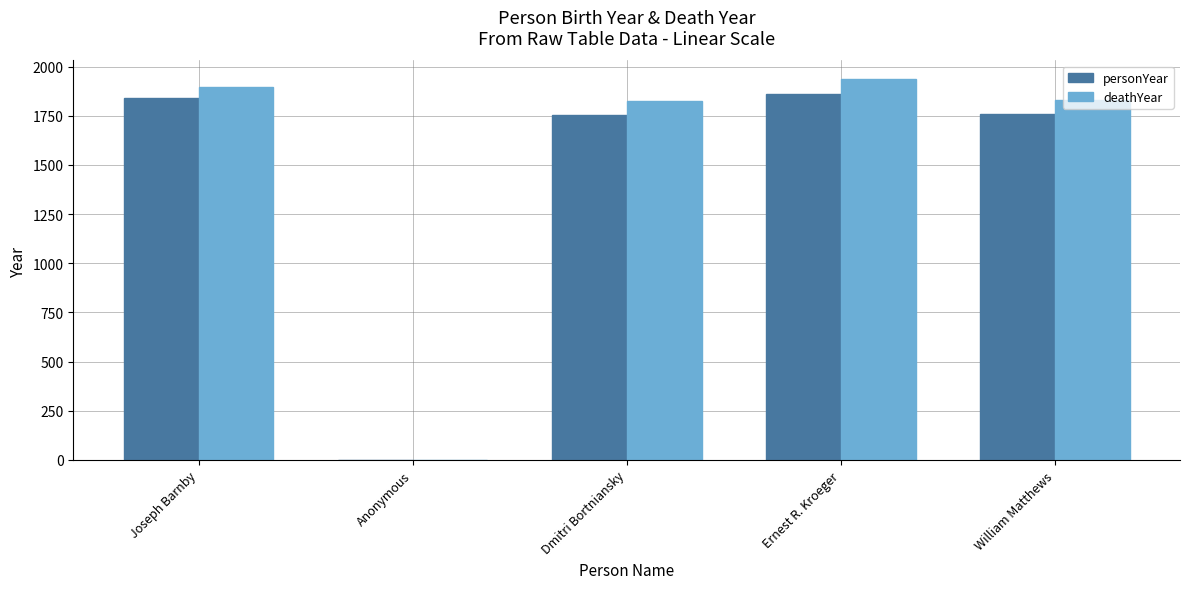

Is the value of personYear at Ernest R. Kroeger greater than the value of deathYear at Dmitri Bortniansky?

Yes